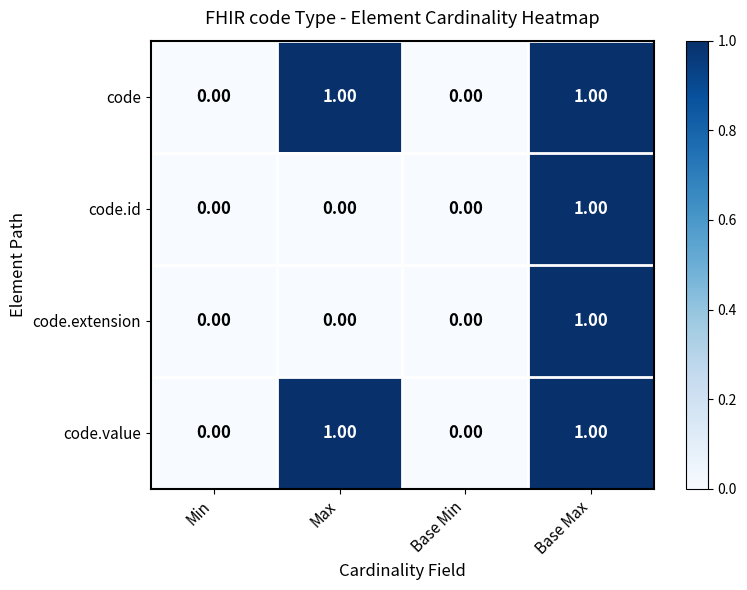

What is the total value across all series at Base Max?

4